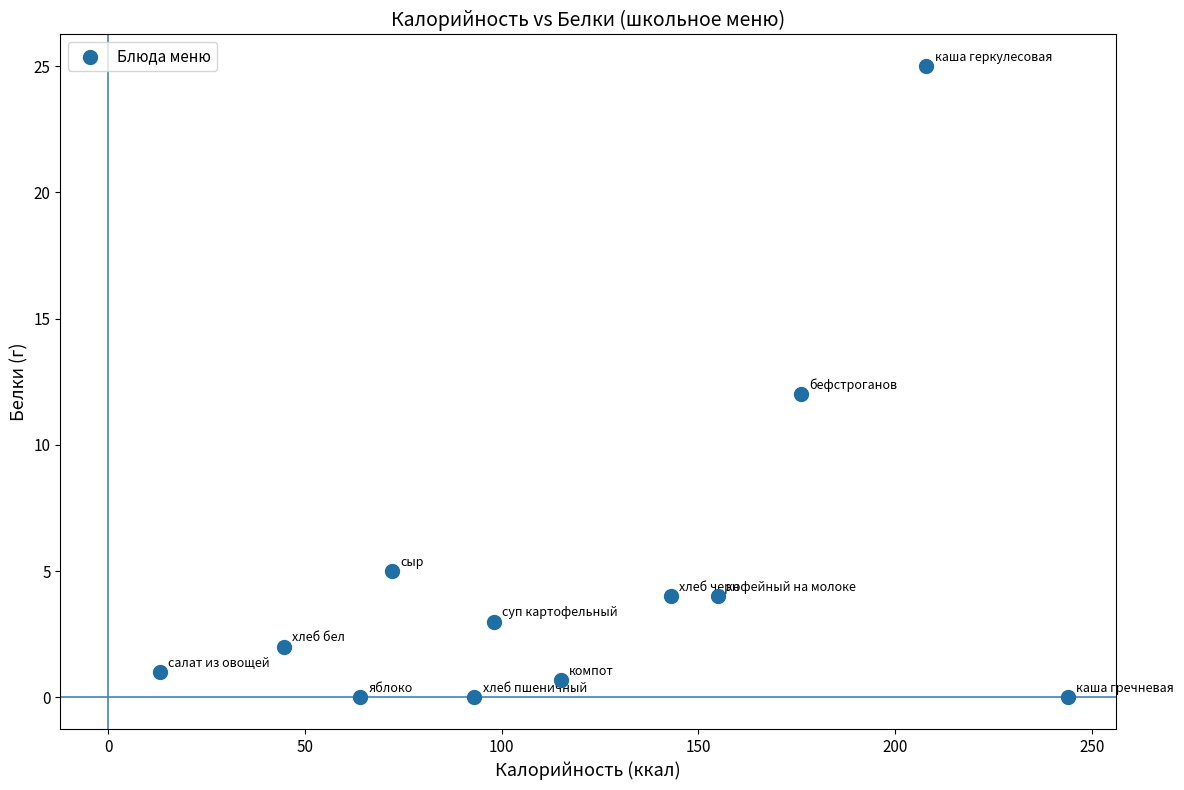

What is the average Y value?

4.7